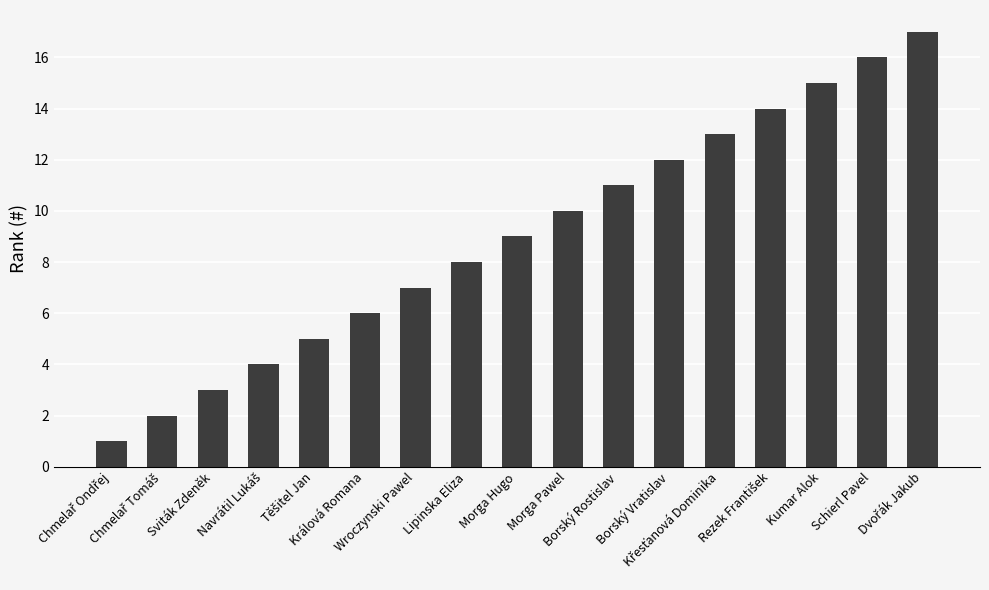

How many data points does each series have?

17